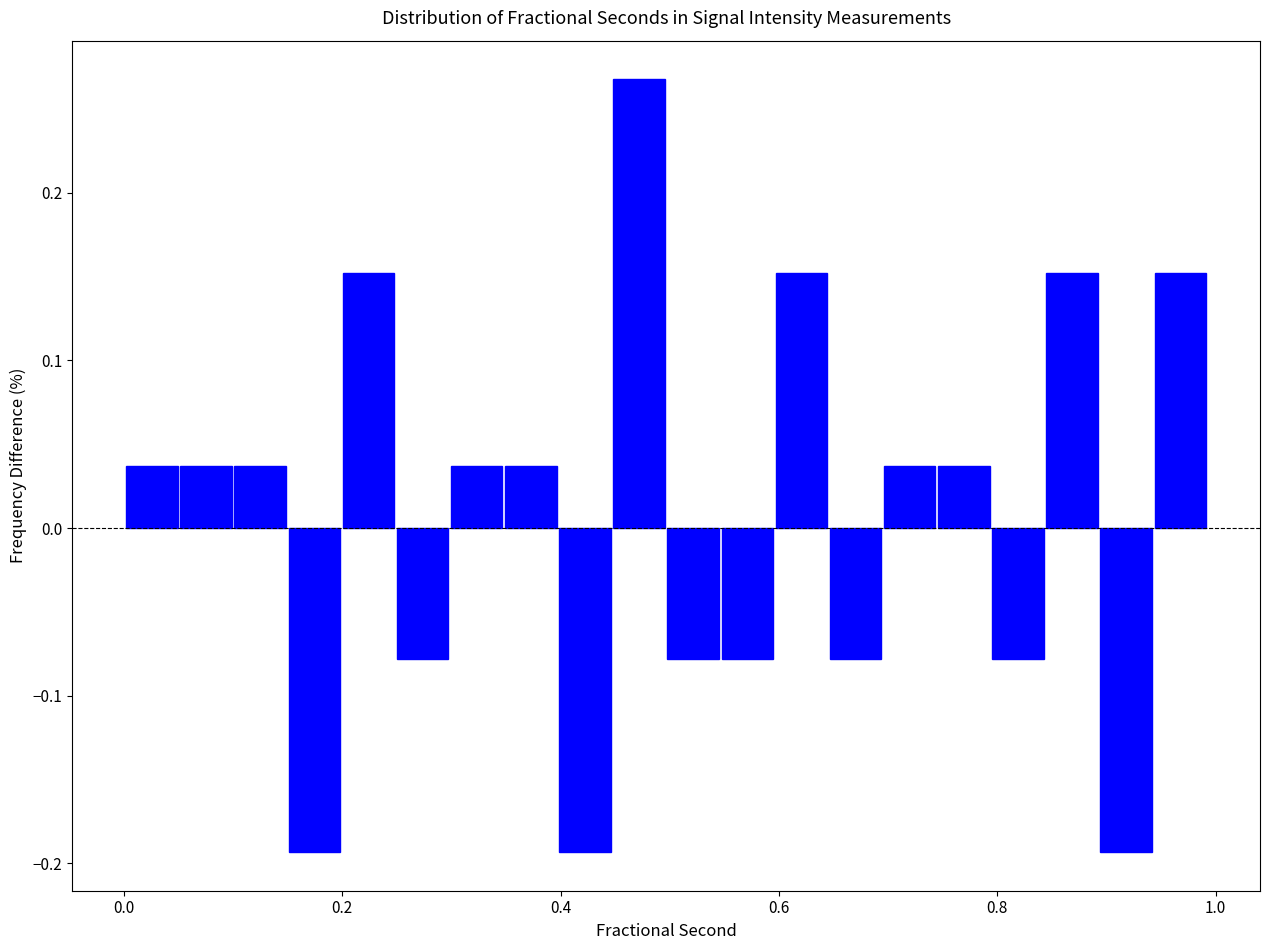

Around what value on the x-axis is the tallest bar? Give the approximate position of its centre, as read against the axis.

0.48